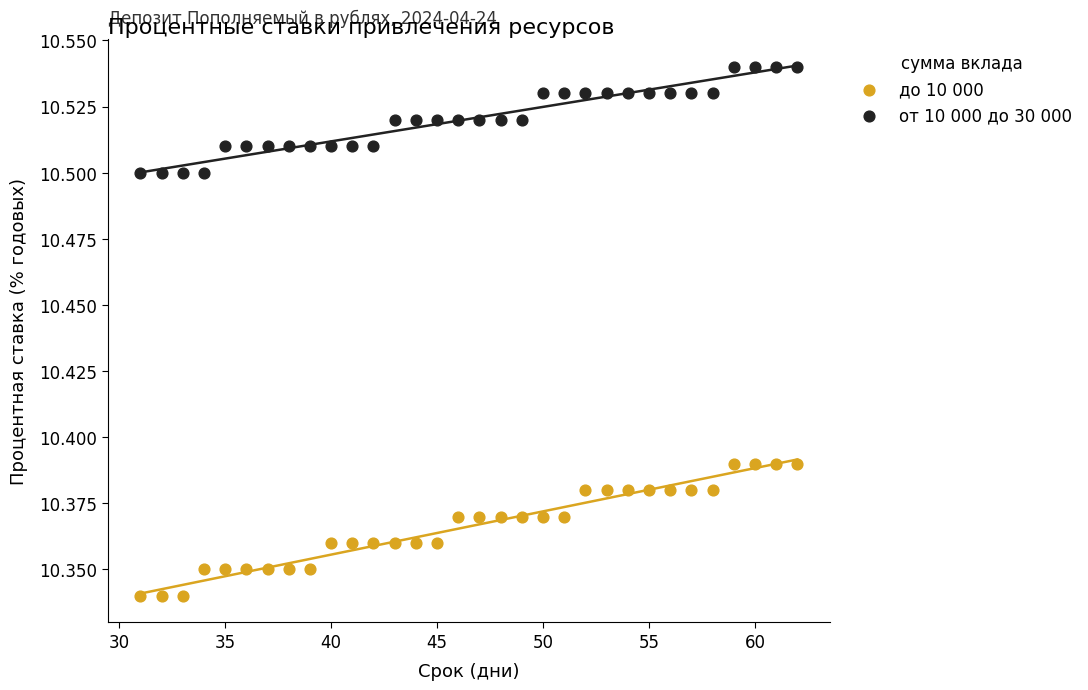

Which series has the largest Y range (max minus min)?

до 10 000